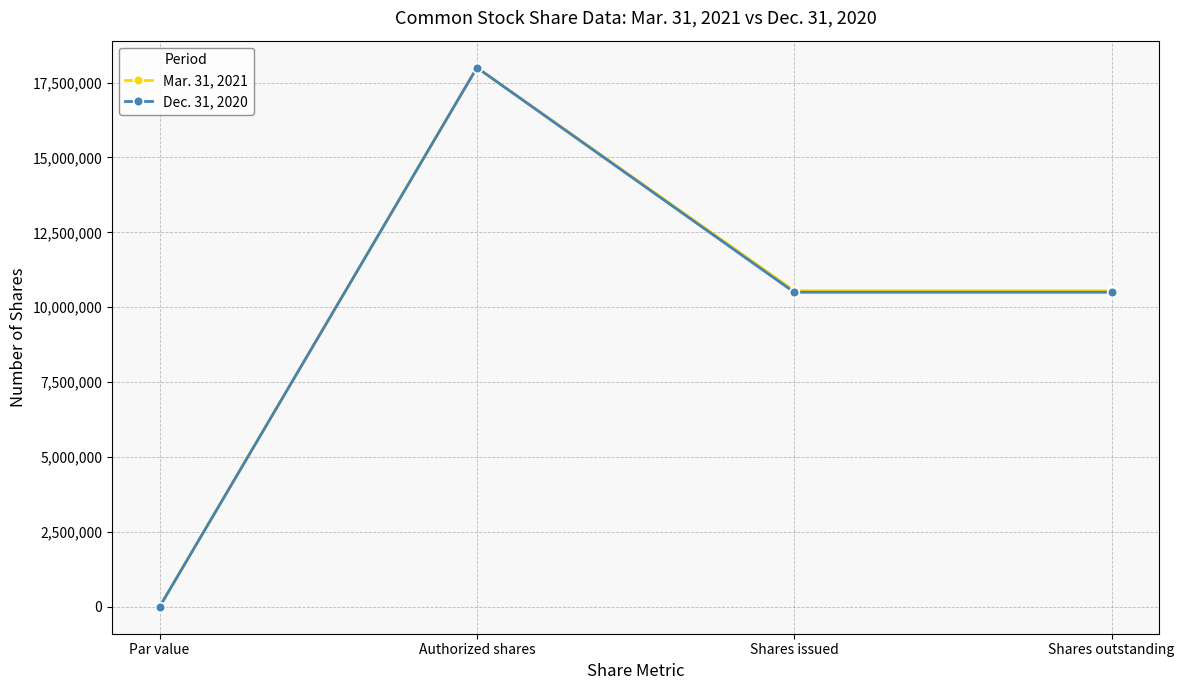

Rank the series by their average value, from highest to lowest.

Mar. 31, 2021, Dec. 31, 2020